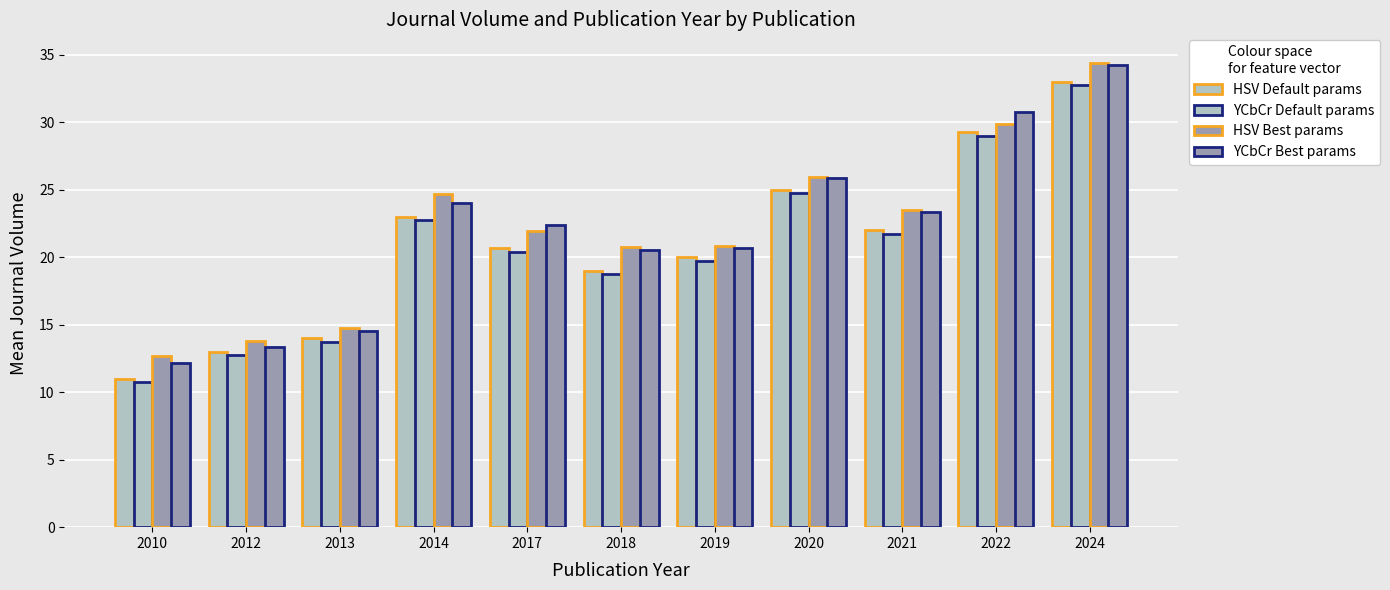

Reading right to left, transcribe all the data shown in this chart.

HSV Default params: 2024=33.0	2022=29.2	2021=22.0	2020=25.0	2019=20.0	2018=19.0	2017=20.7	2014=23.0	2013=14.0	2012=13.0	2010=11.0
YCbCr Default params: 2024=32.7	2022=29.0	2021=21.7	2020=24.7	2019=19.7	2018=18.7	2017=20.4	2014=22.7	2013=13.7	2012=12.7	2010=10.7
HSV Best params: 2024=34.4	2022=29.9	2021=23.5	2020=25.9	2019=20.8	2018=20.8	2017=21.9	2014=24.7	2013=14.7	2012=13.8	2010=12.7
YCbCr Best params: 2024=34.2	2022=30.8	2021=23.3	2020=25.9	2019=20.7	2018=20.6	2017=22.4	2014=24.0	2013=14.6	2012=13.3	2010=12.1